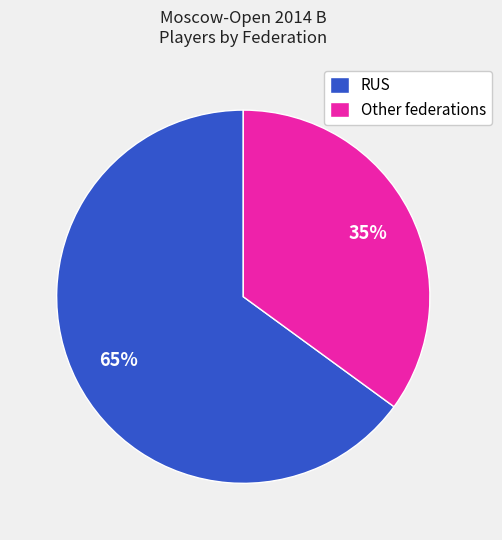

True or false: RUS accounts for 78% of the total.

False